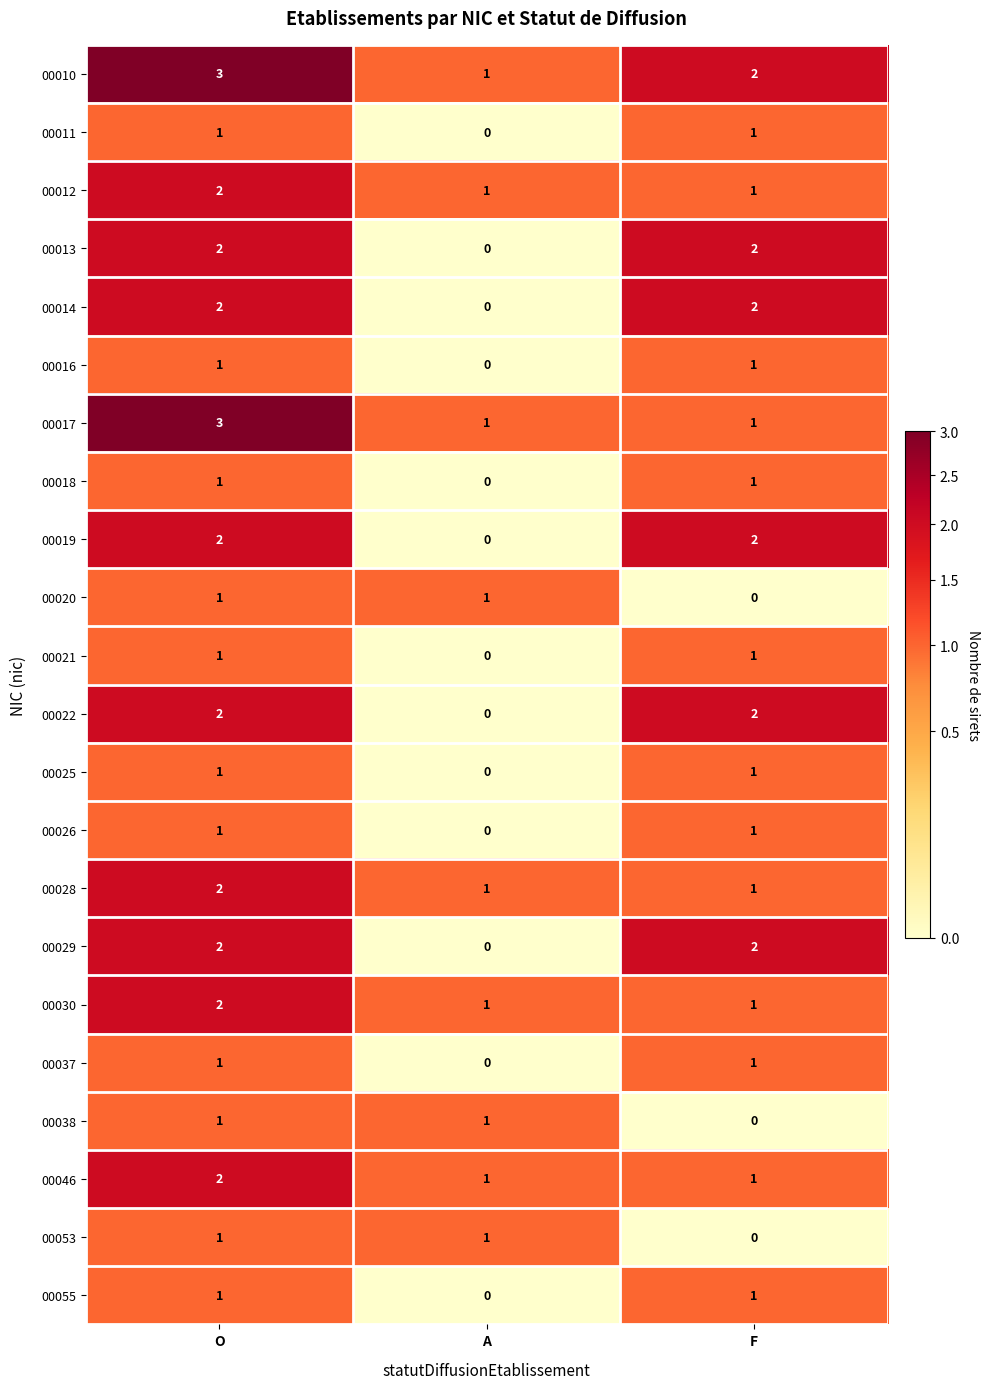

Which label corresponds to the largest value in the chart?

O